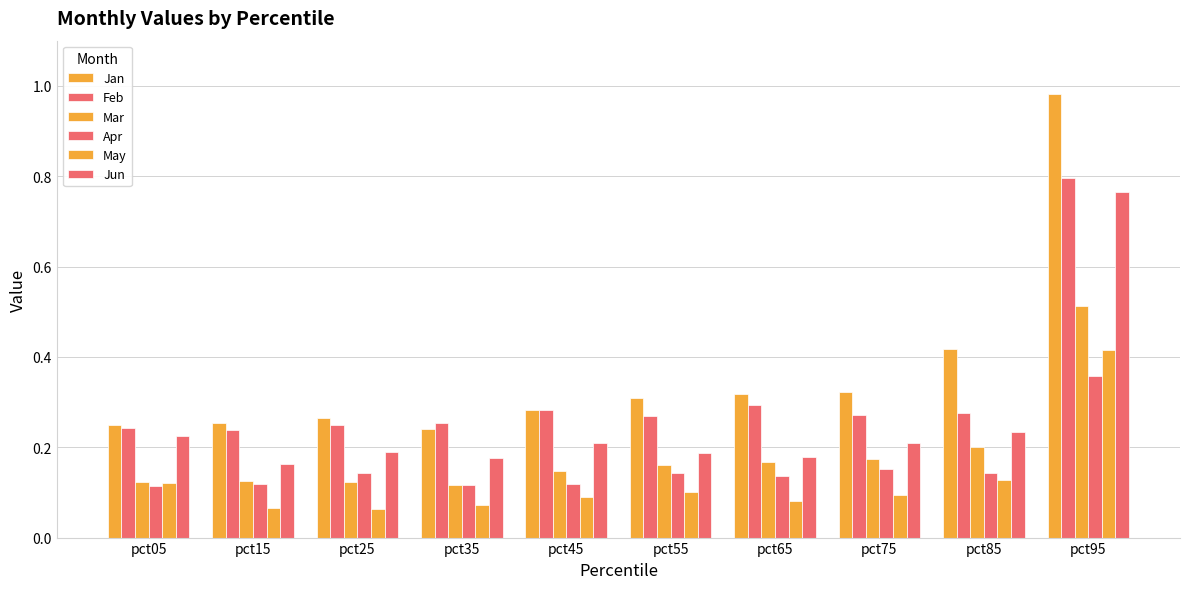

What is the spread (max minus min) of values at pct75?

0.2